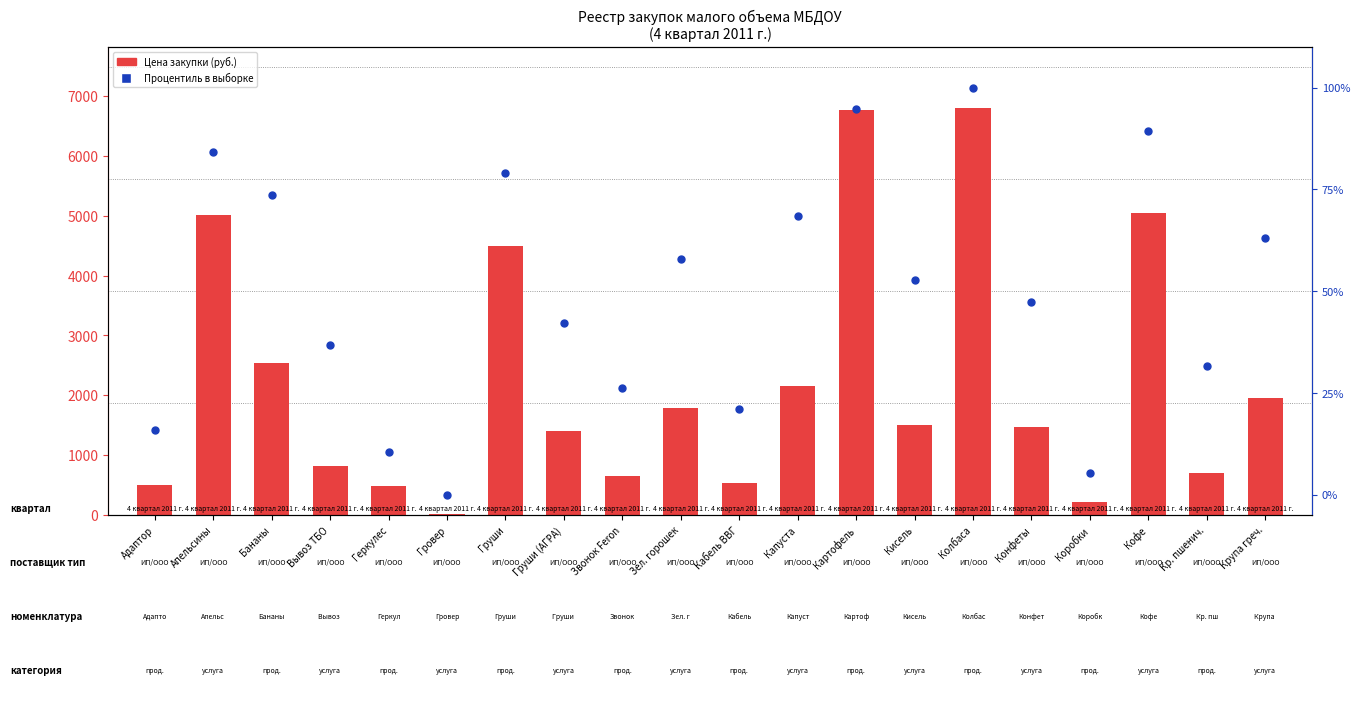

Which series contains the highest Y value?

Цена закупки (руб.)